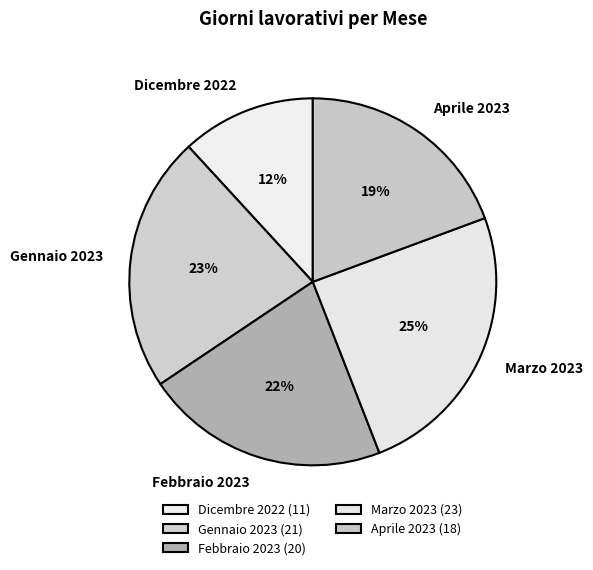

True or false: Gennaio 2023 accounts for 23% of the total.

True